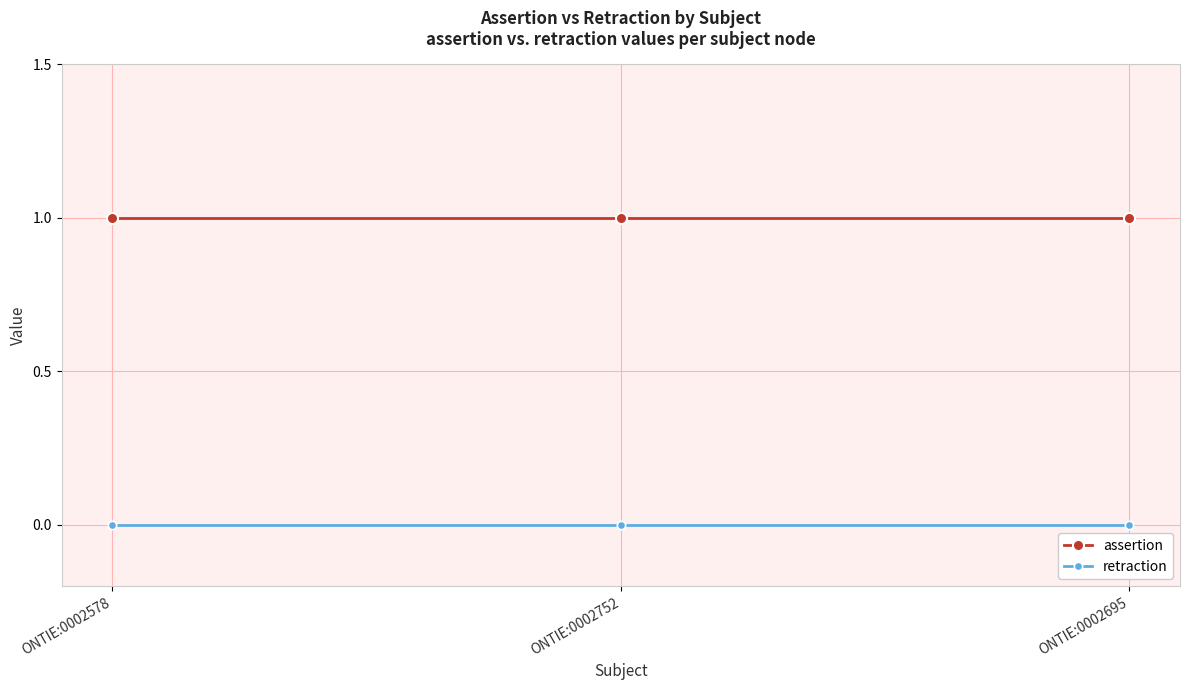

How many lines are shown in the chart?

2